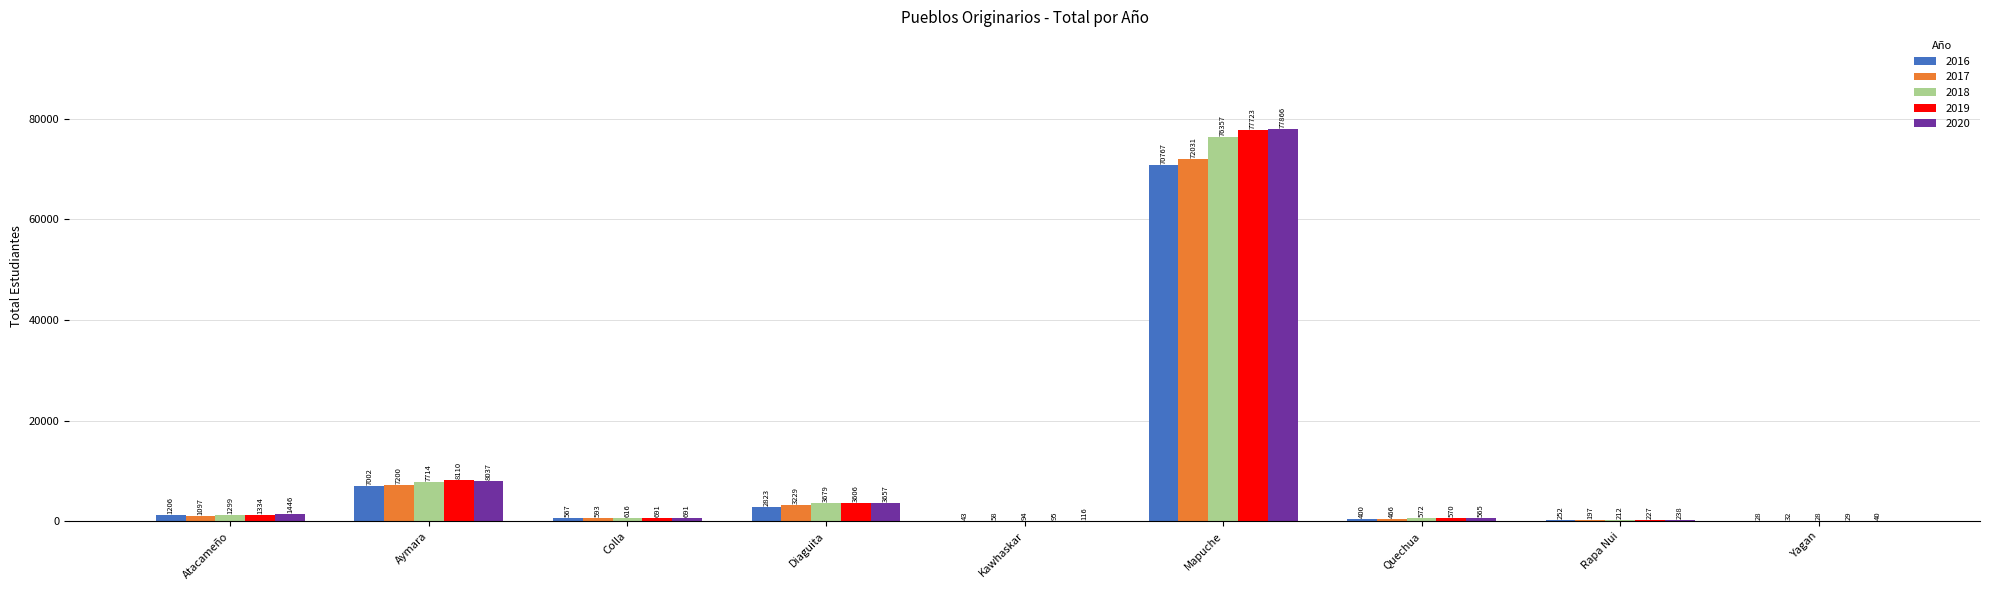

Which category has the highest value across all series?

Mapuche